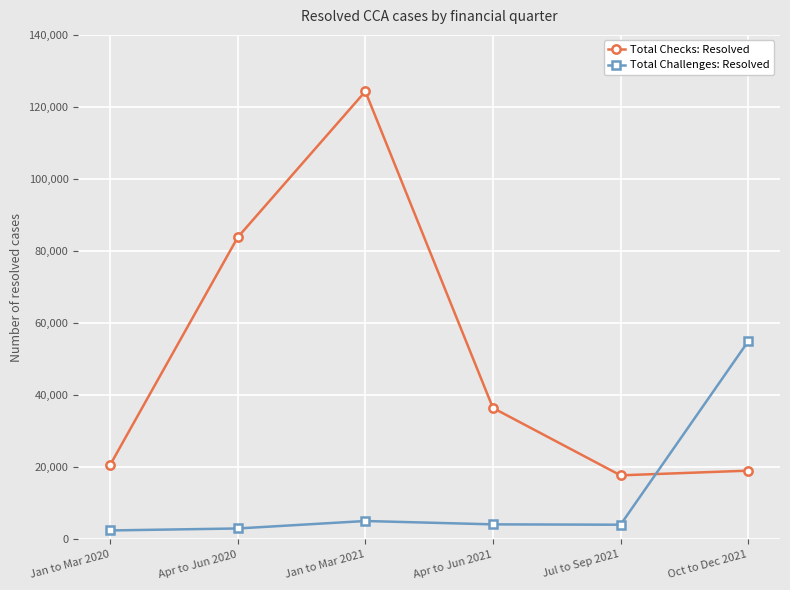

The value of Total Checks: Resolved at Apr to Jun 2020 is 83850. True or false?

True